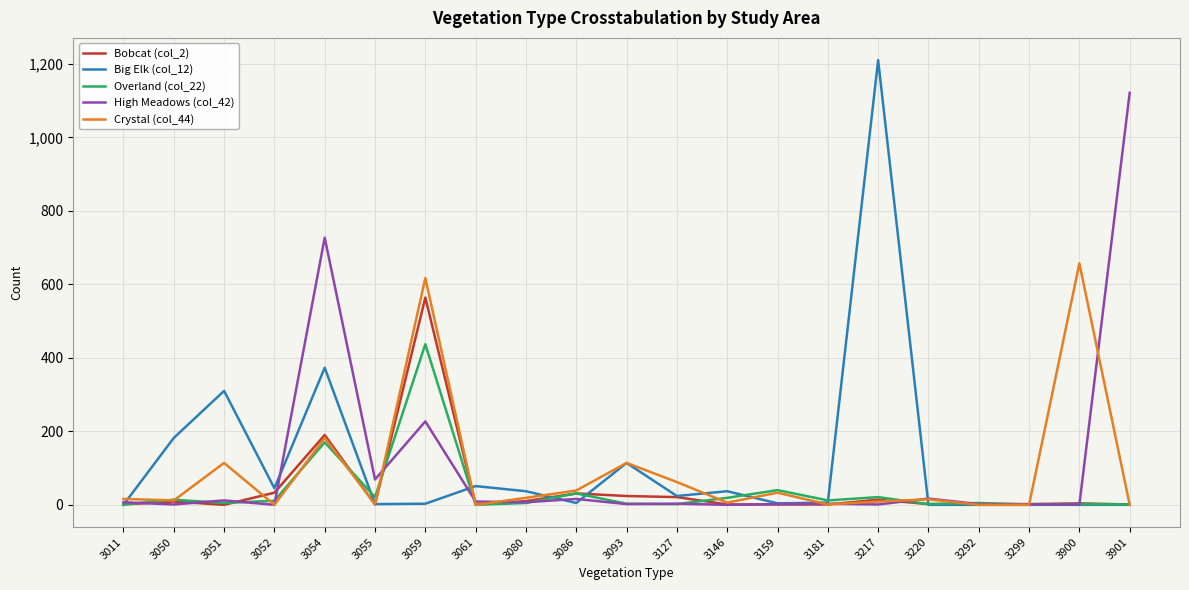

What is the sum of all Crystal (col_44) values?

1898